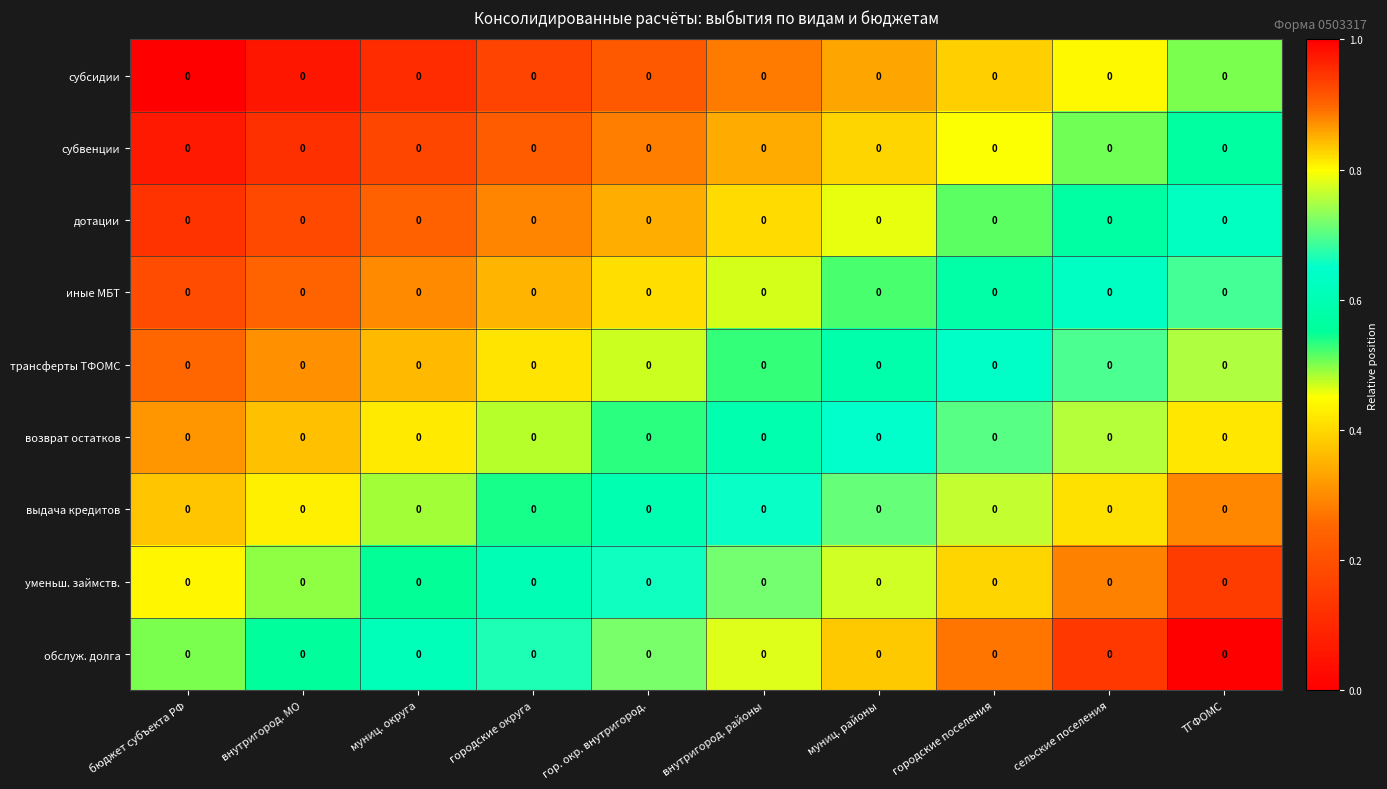

Between городские округа and ТГФОМС, which is larger?

ТГФОМС